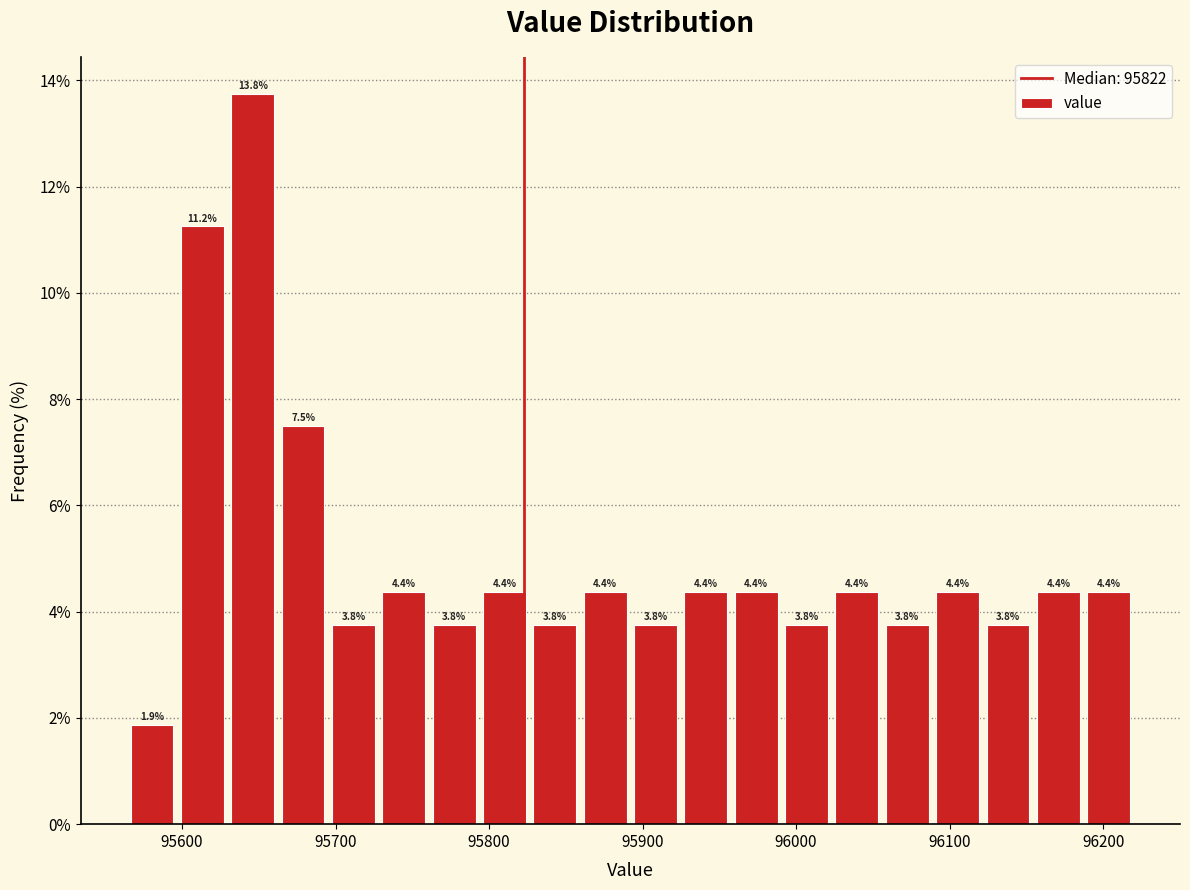

Read against the x-axis, roughly where is the centre of the tallest bar?

95650